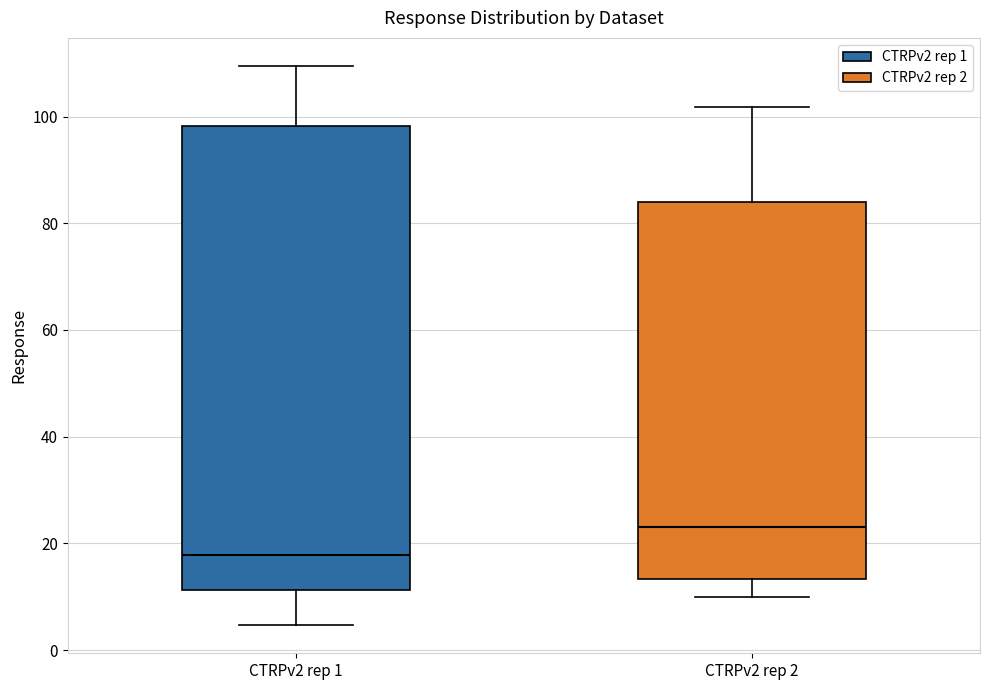

Reading left to right, transcribe this box plot: for each box, give where its median line is, the range the box spans, and where its two whiskers end, as read against the y-axis. The values are not printed on the chart, so give them approximately, as read against the axis.

CTRPv2 rep 1: median 18, box 12 to 98, whiskers 4 to 110
CTRPv2 rep 2: median 24, box 14 to 84, whiskers 10 to 102